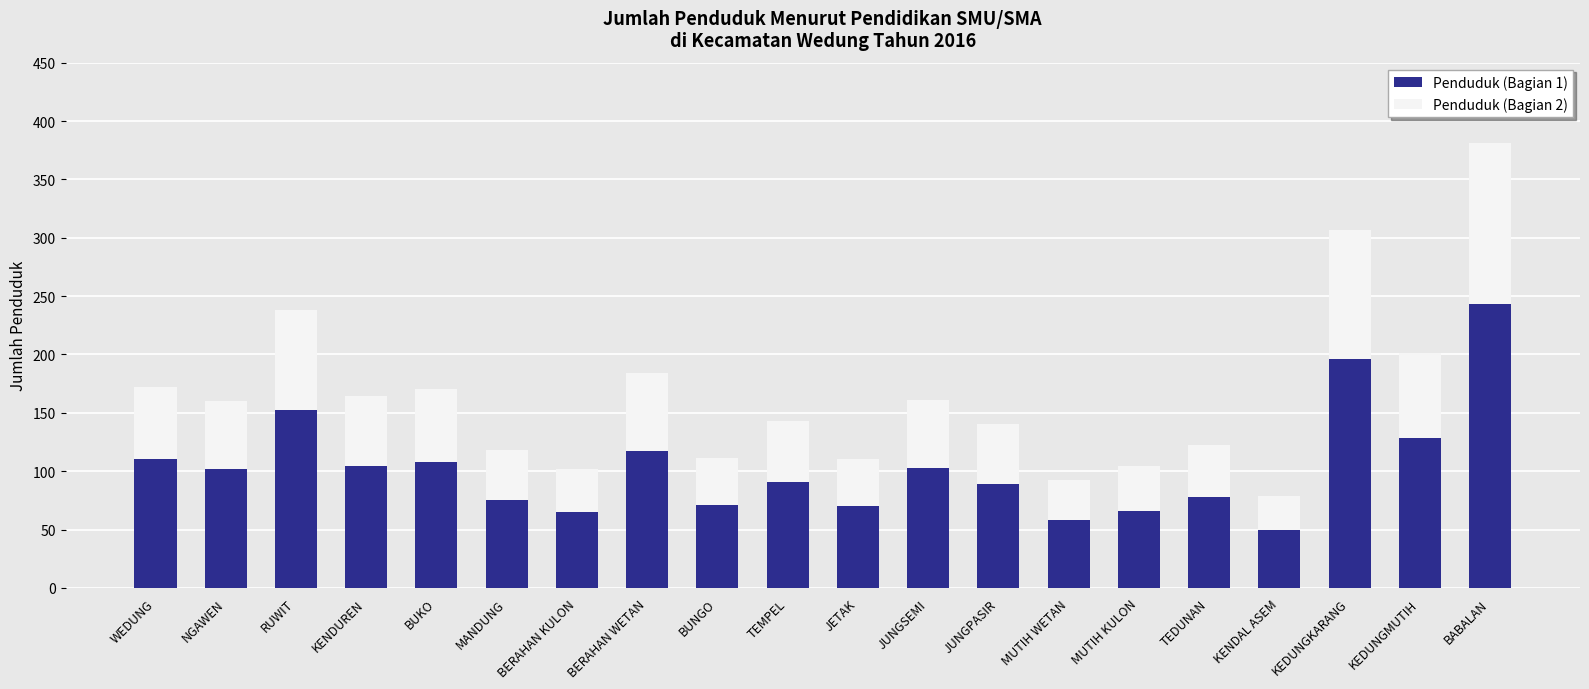

At which category is the sum across all series the highest?

BABALAN